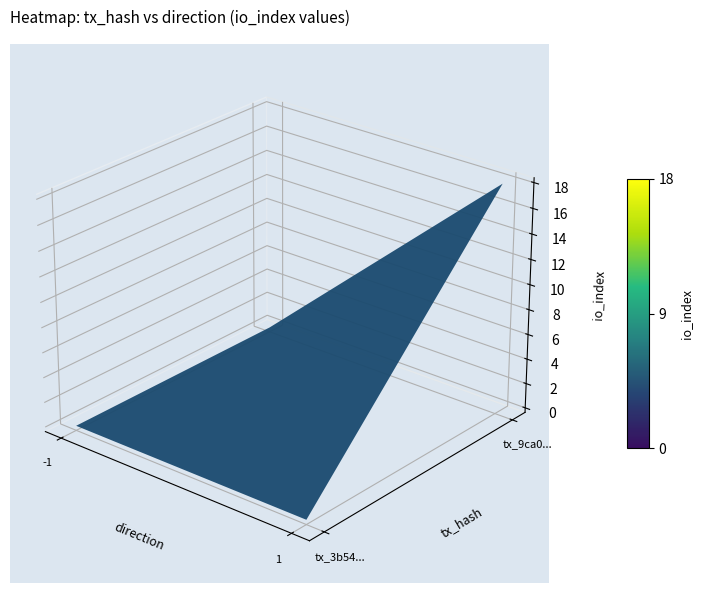

Reading left to right, list all the values displayed in this chart.

3b54096376f8553e9bbedf13cd10c8a5a8b5583: -1	0
9ca022289515151e4ce46cb37b4335862fac1eb: 1	18